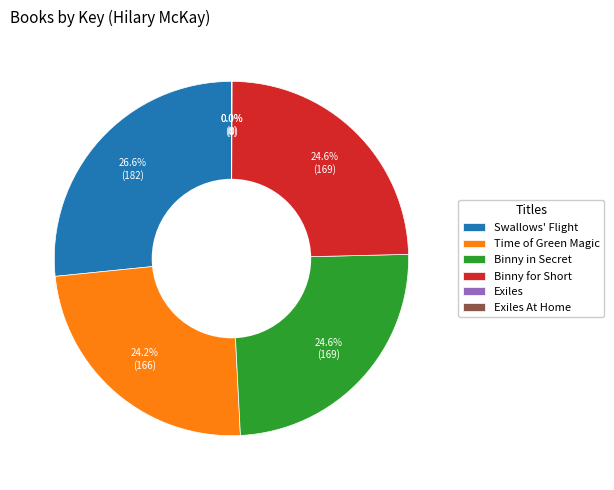

What percentage do Binny for Short and Swallows' Flight together represent?

51.2%